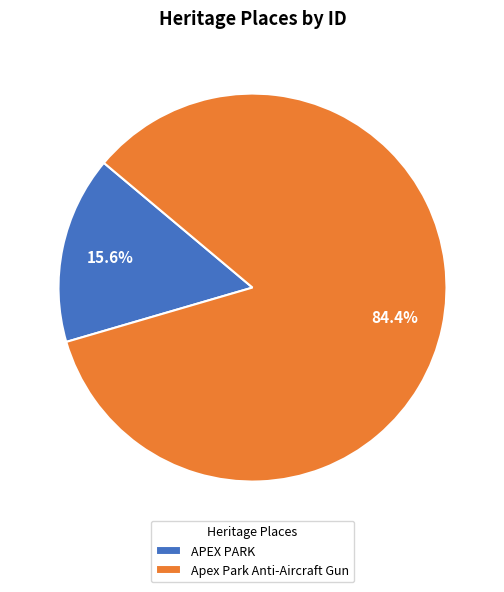

Which slice is the smallest?

APEX PARK